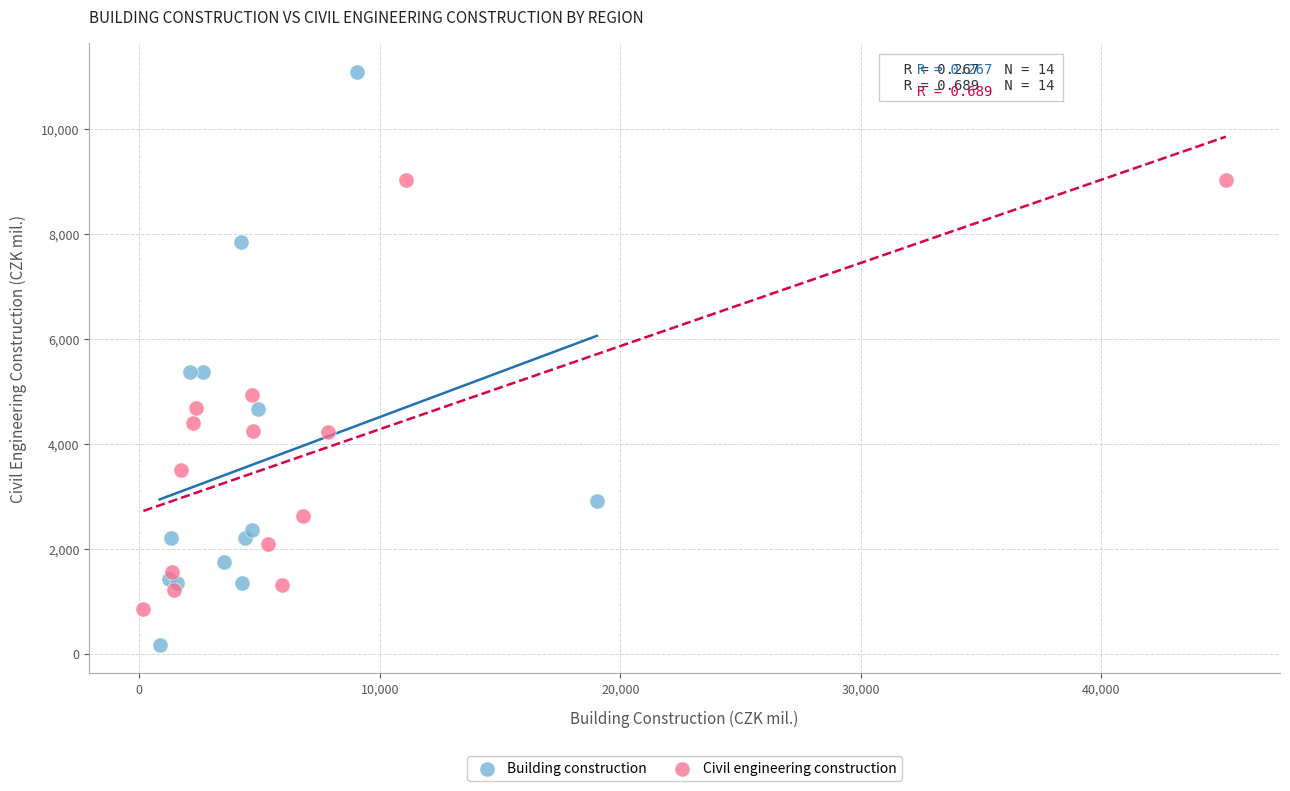

Which series contains the highest Y value?

Building construction